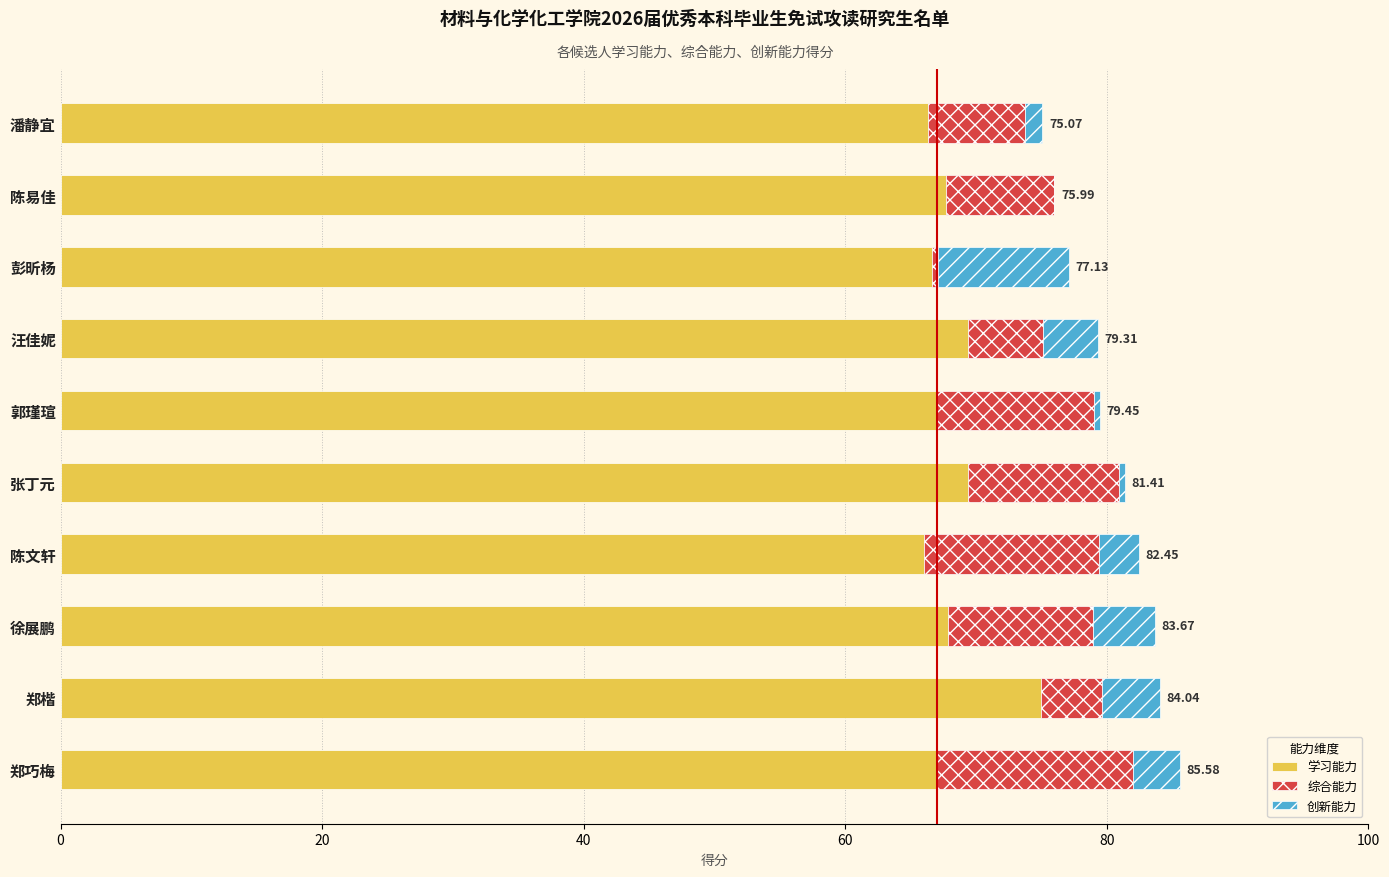

What is the total value across all series at 郑楷?

84.0